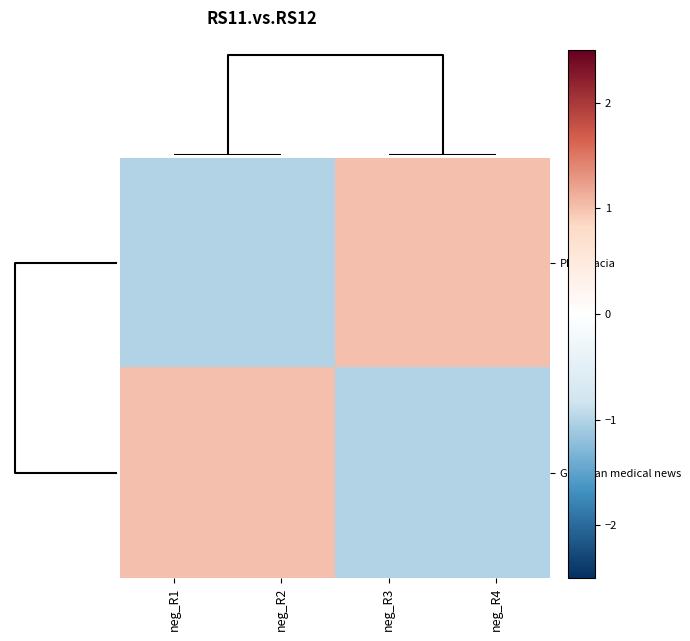

Which series has the largest range (max minus min)?

Pharmacia